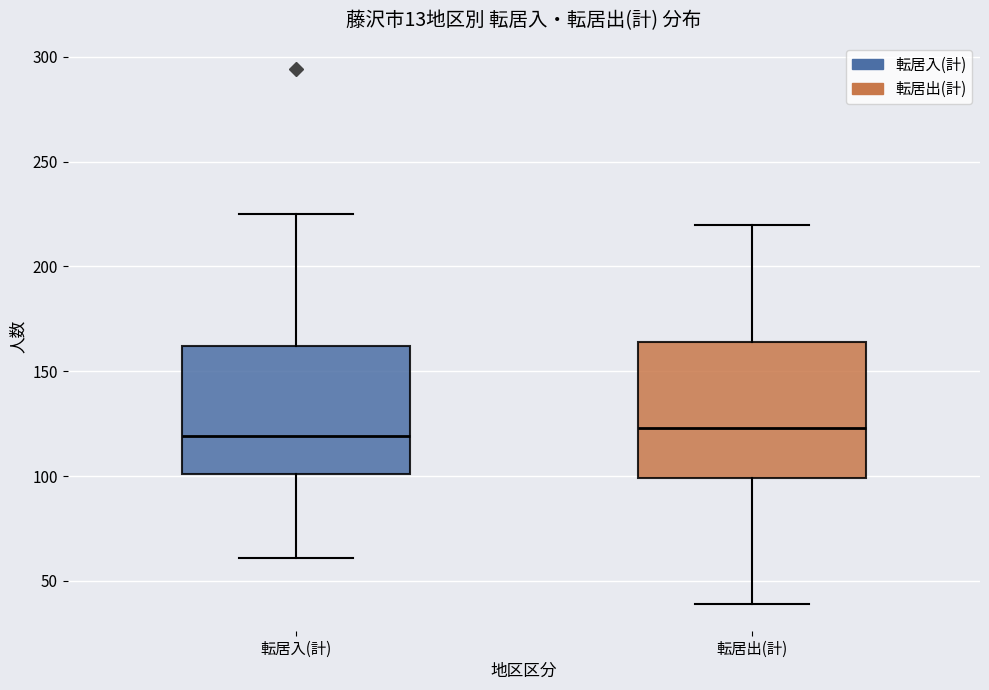

Reading left to right, transcribe this box plot: for each box, give where its median line is, the range the box spans, and where its two whiskers end, as read against the y-axis. The values are not printed on the chart, so give them approximately, as read against the axis.

転居入(計): median 120, box 100 to 160, whiskers 60 to 225
転居出(計): median 125, box 100 to 165, whiskers 40 to 220